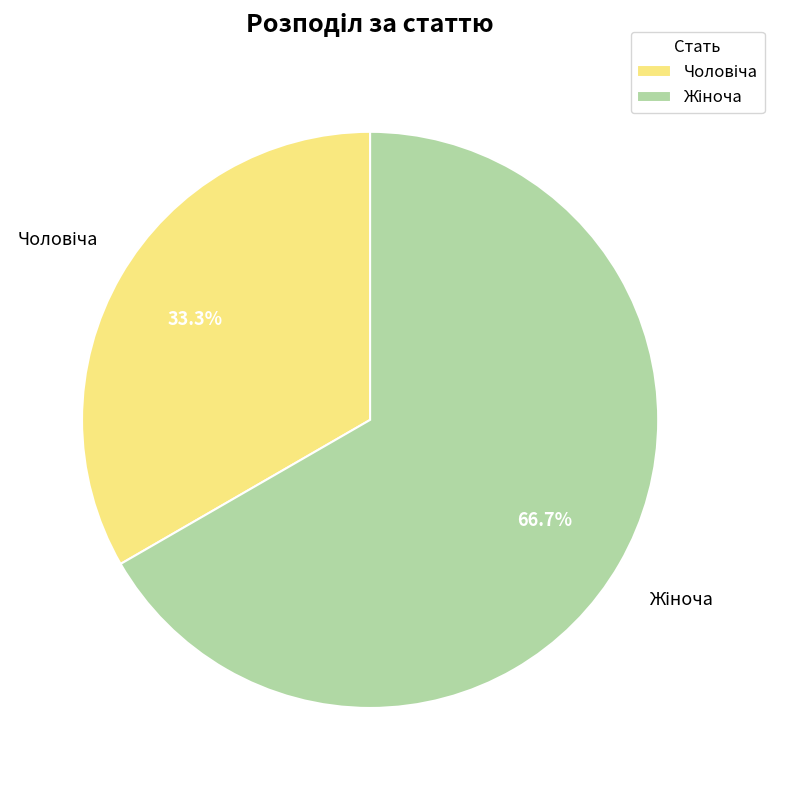

Does any single category account for the majority?

Yes